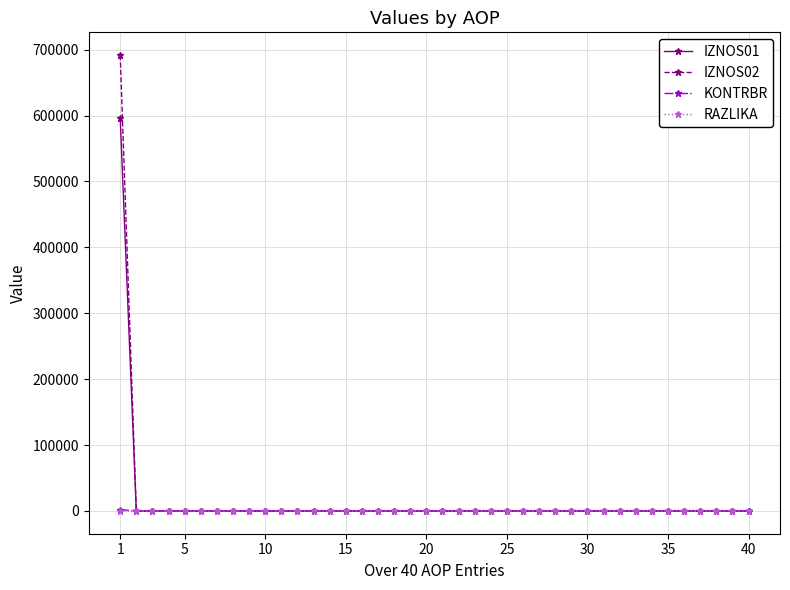

What is the greatest value displayed?

691639.5